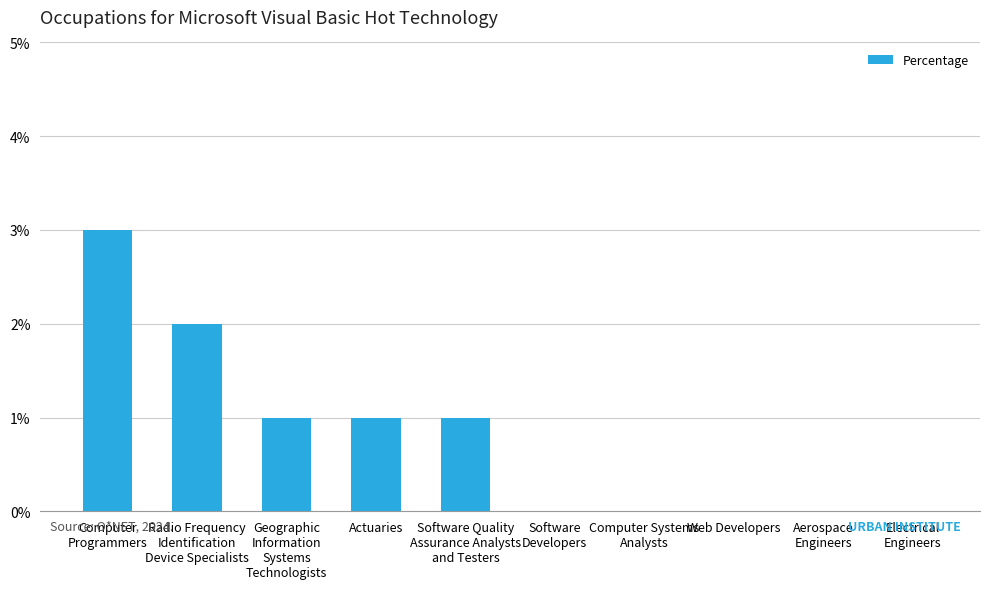

Is it true that the value at Web Developers is 0?

True